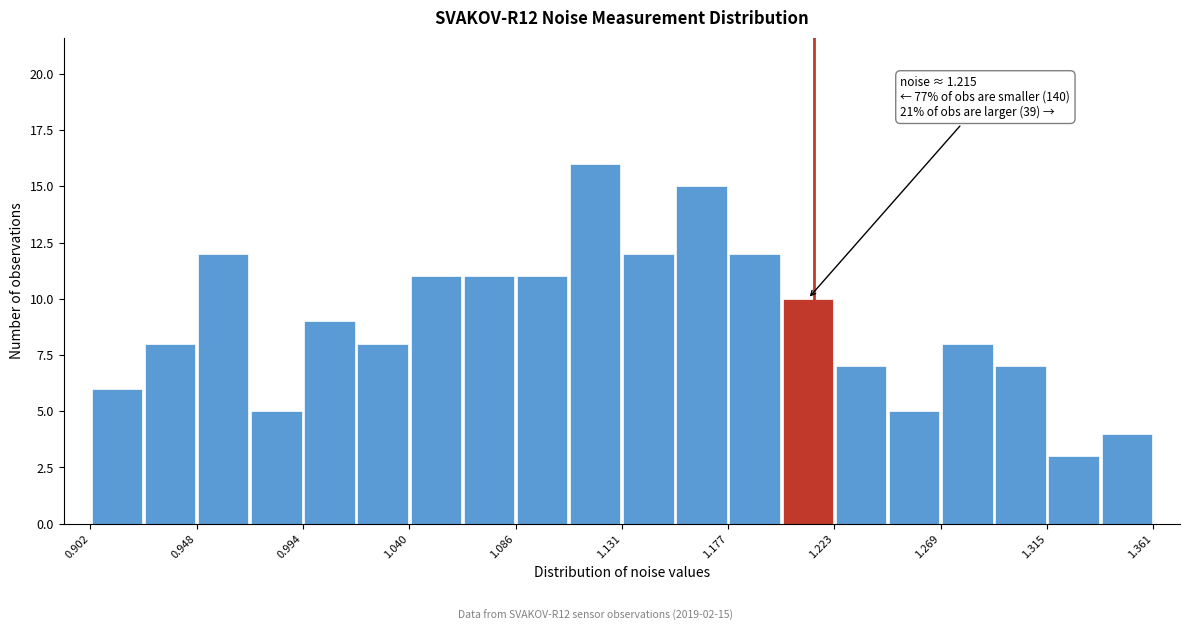

Over which range of the x-axis is the bar tallest?

1.110 to 1.130